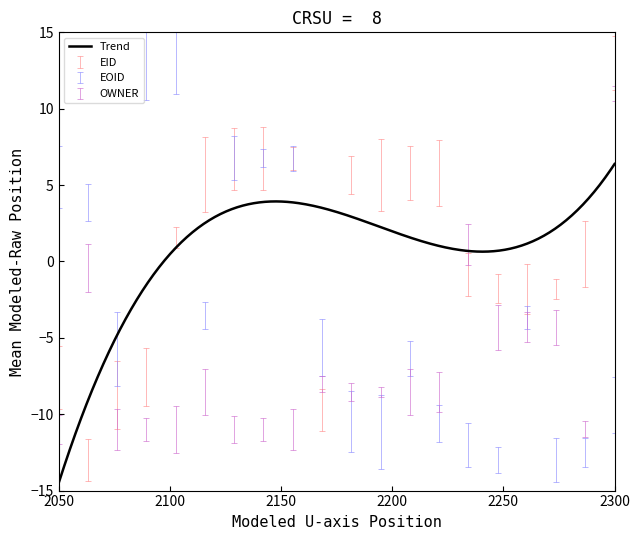

What is the greatest value displayed?

6.4